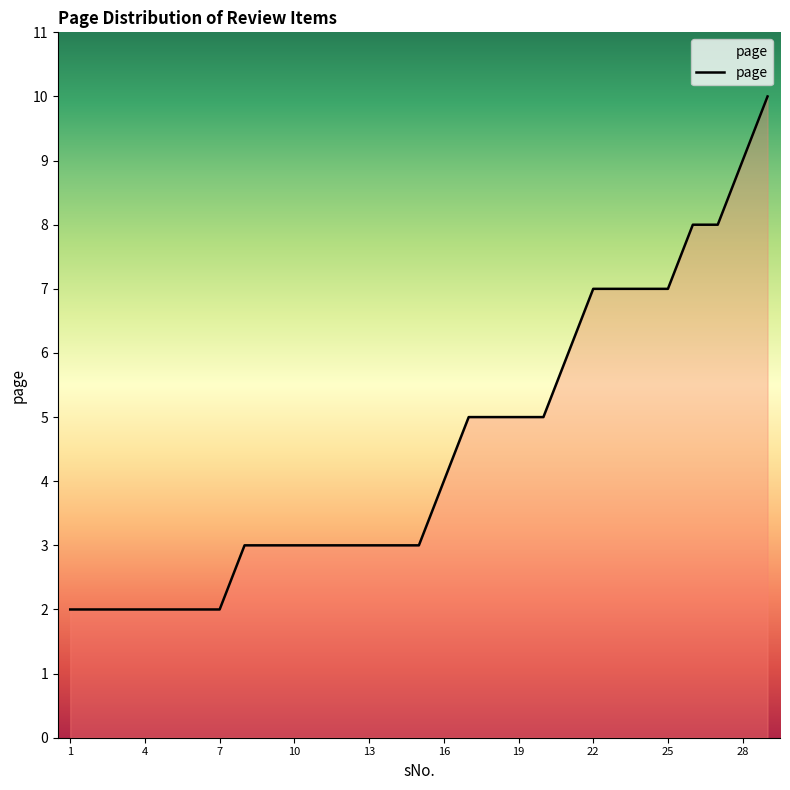

What is the difference between the maximum and minimum values?

8